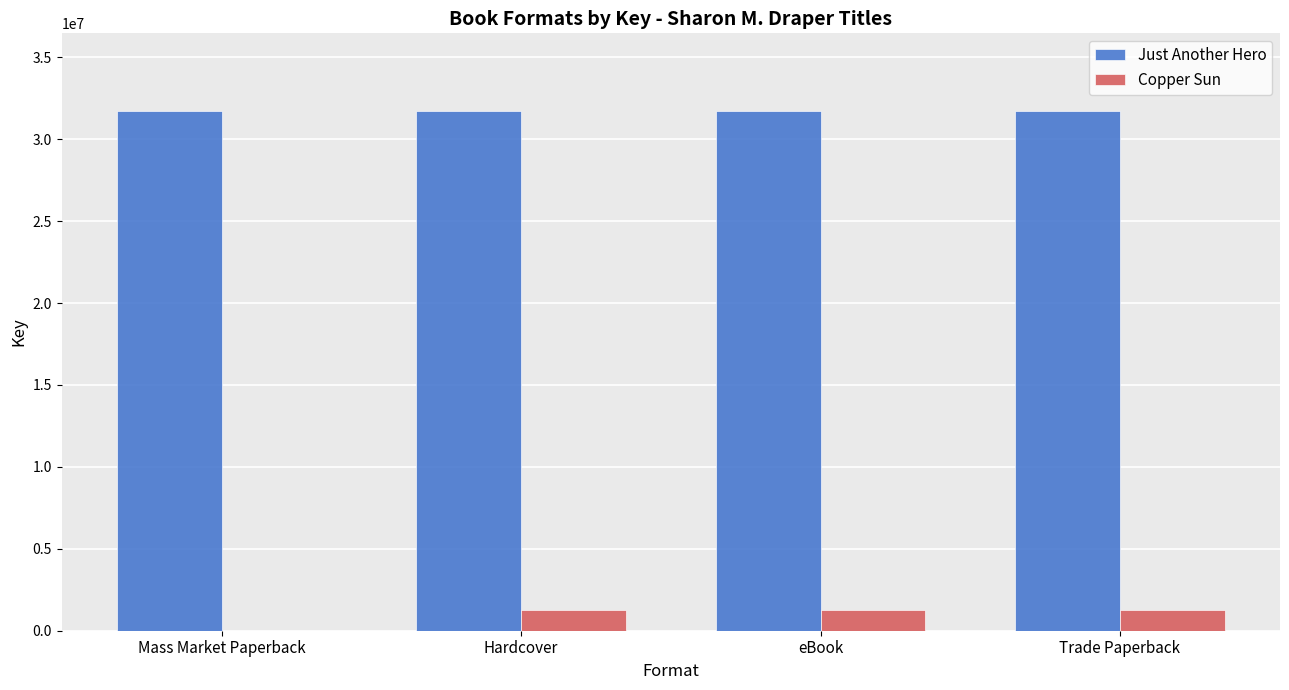

What is the total value across all series at Trade Paperback?

32952533